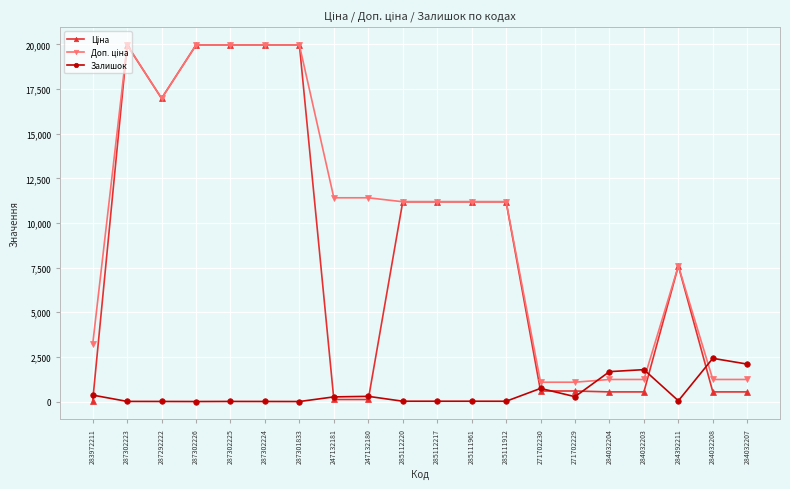

What is the total value across all series at 287301833?

39928.3